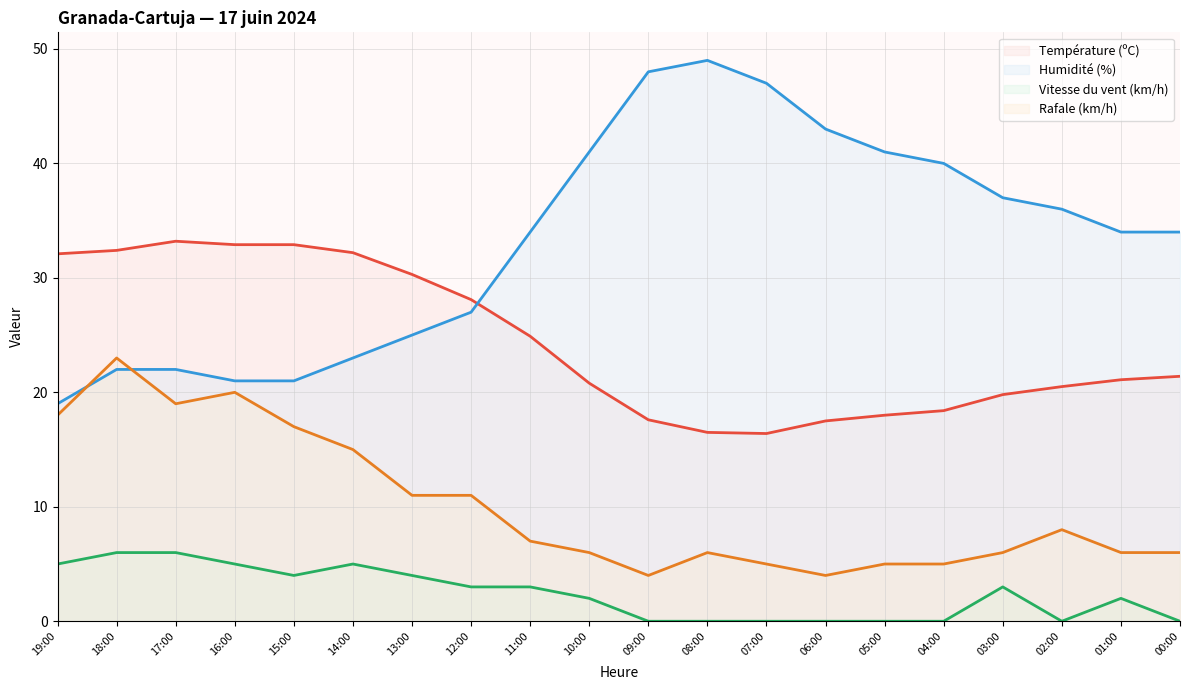

The value of Rafale (km/h) at 02:00 is 8.0. True or false?

True